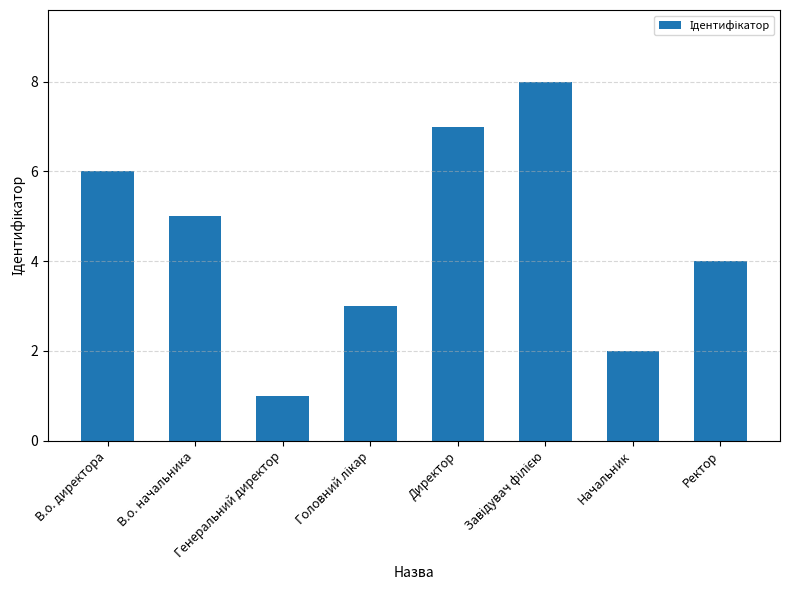

Where is the data nearest to the value 4?

Ректор